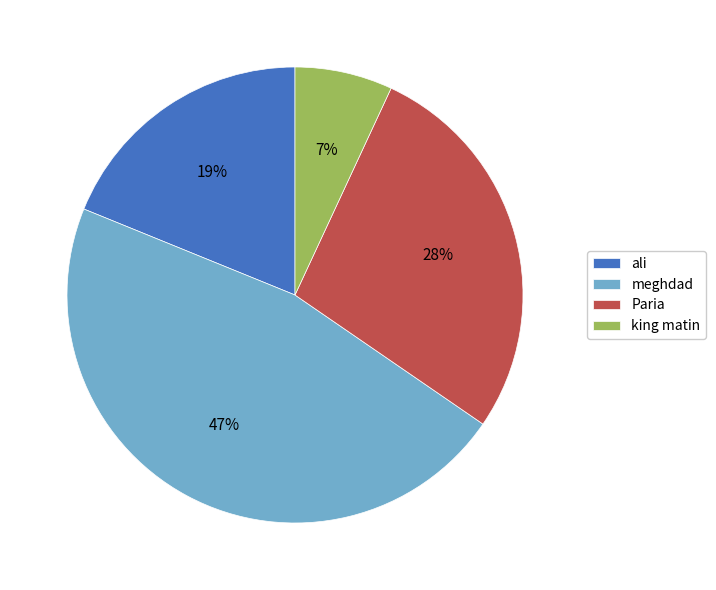

Which slice is the largest?

meghdad